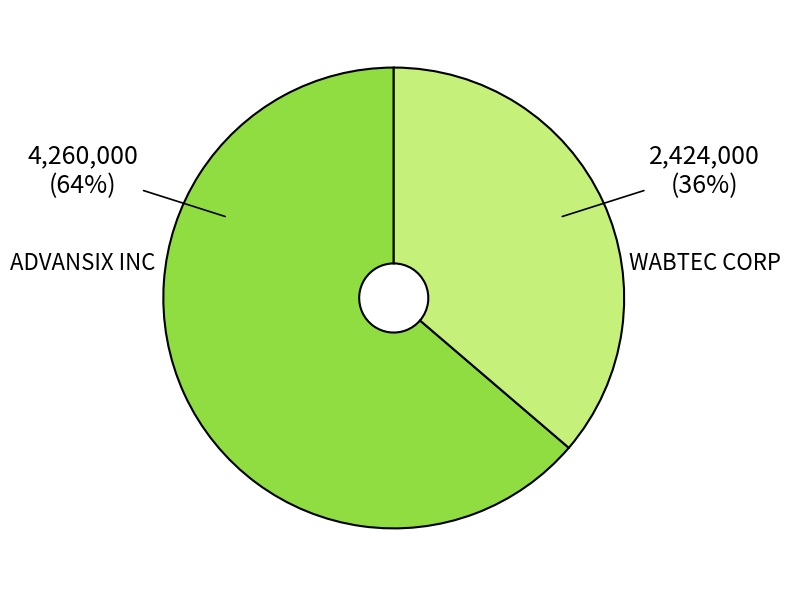

Between ADVANSIX INC and WABTEC CORP, which is larger?

ADVANSIX INC